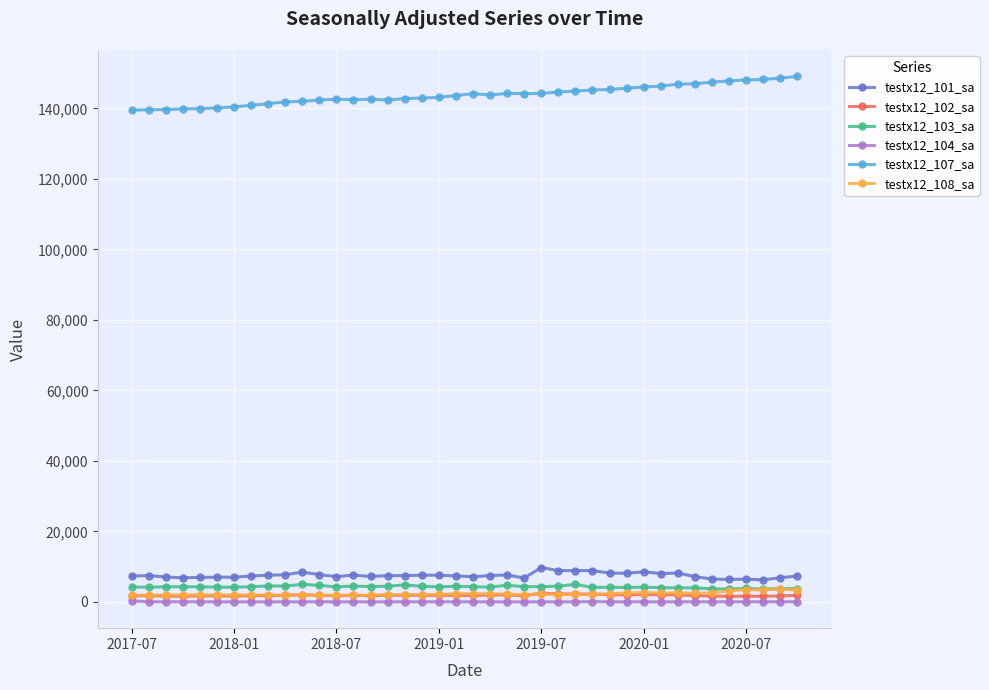

True or false: testx12_102_sa and testx12_107_sa intersect in this chart.

False